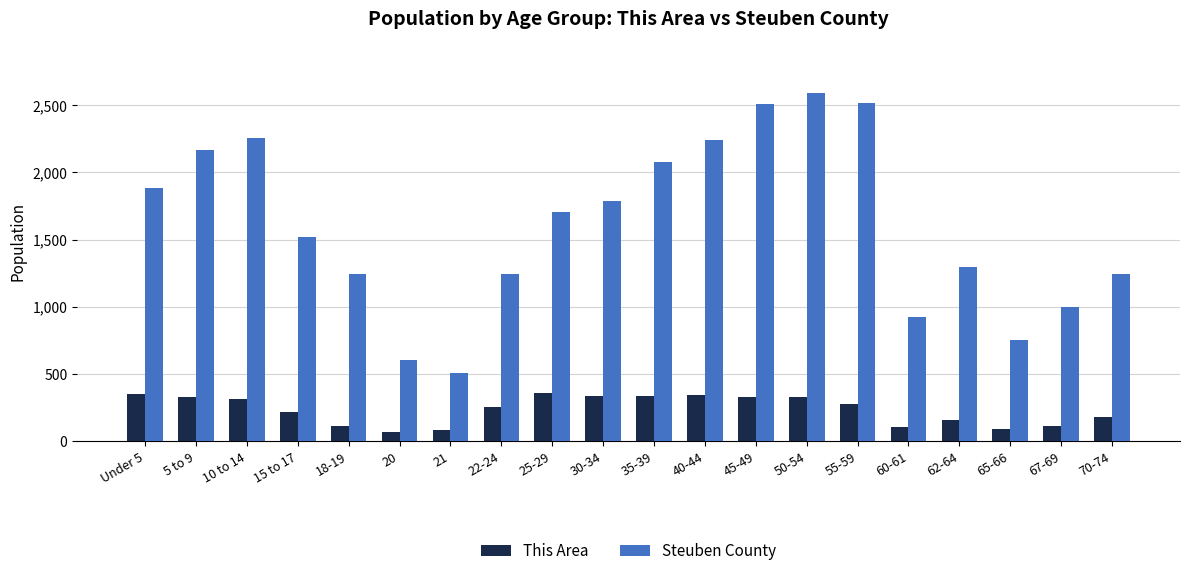

What is the lowest value of the Steuben County series?

510